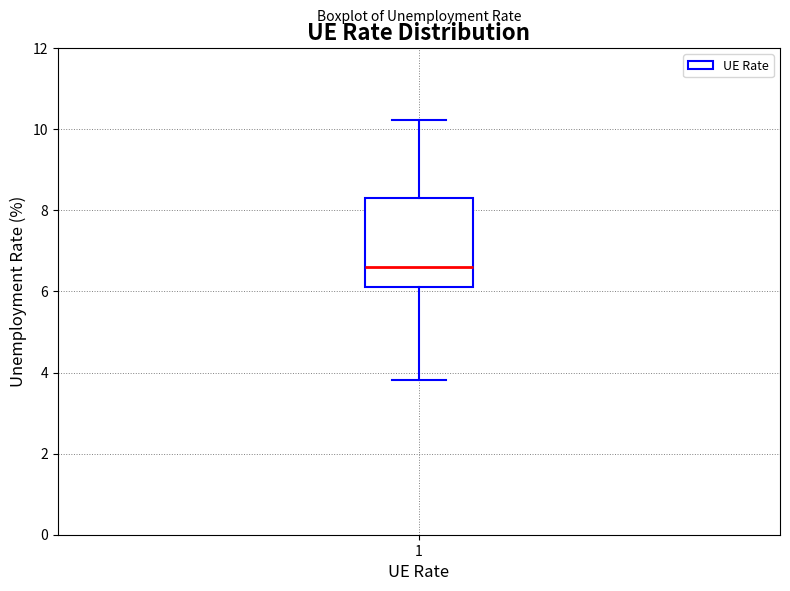

Where does the median line of the box at x = 1 sit on the y-axis? The values are not printed on the chart, so give them approximately, as read against the axis.

6.6